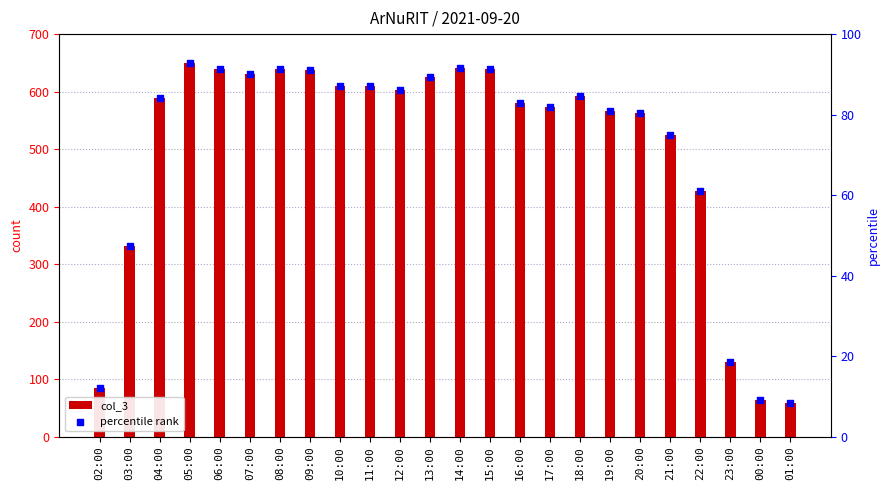

What is the total value across all series at 04:00?

672.0